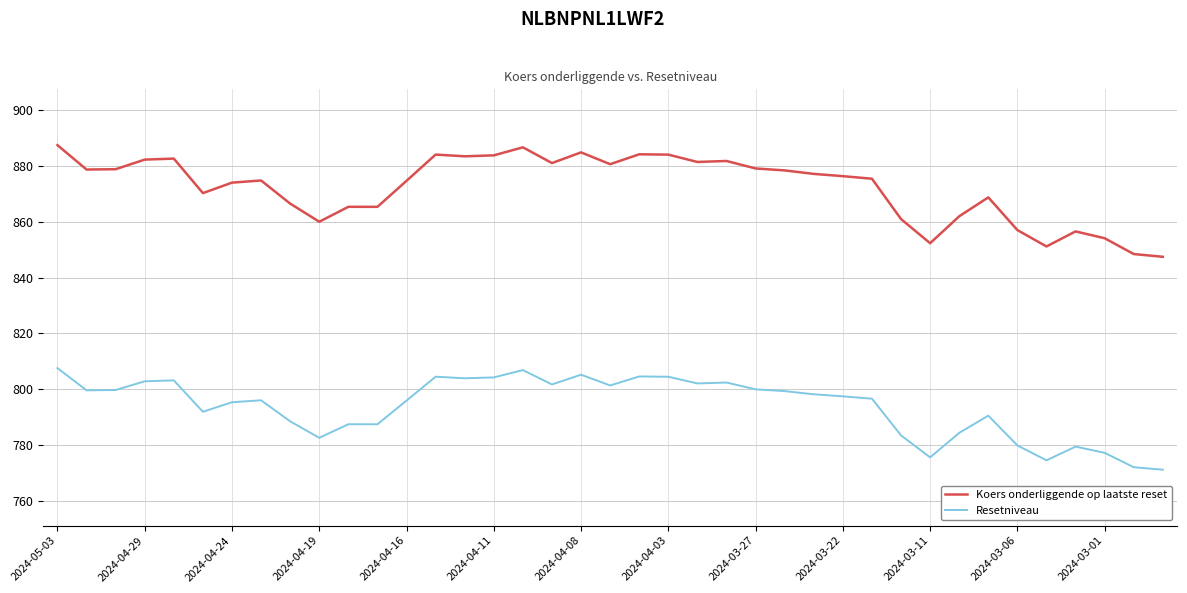

What are all the series names shown in the legend?

Koers onderliggende op laatste reset, Resetniveau